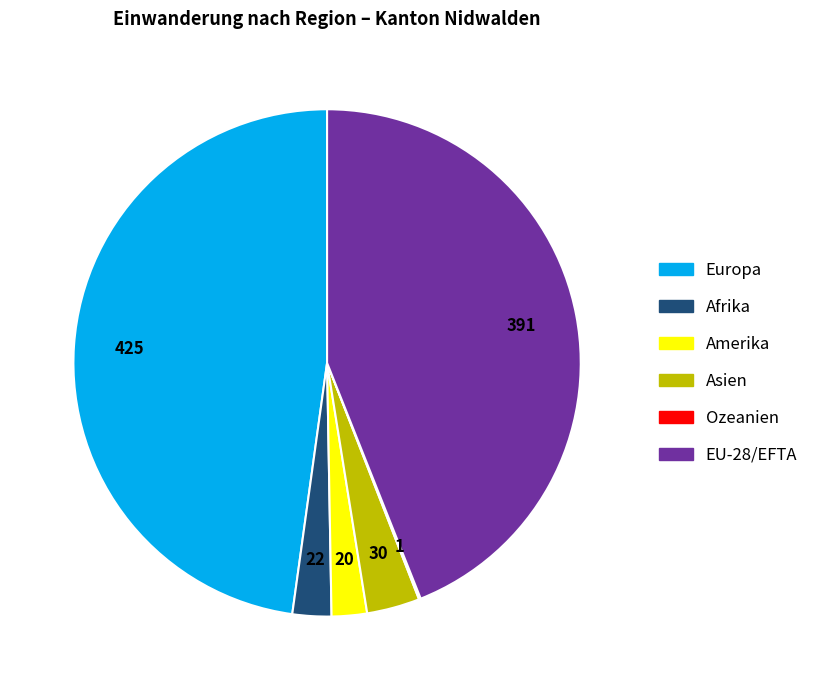

Is there any slice that represents more than half of the pie?

No